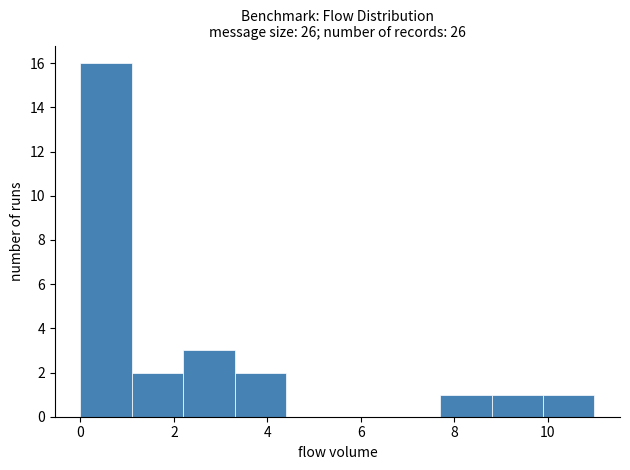

Reading left to right, transcribe this chart: for each bar, give the range it covers on the x-axis and its height. Neither the bar edges nor the heights are printed on the chart, so give them approximately, as read against the axes.

0.0 to 1.1: 16
1.1 to 2.2: 2
2.2 to 3.3: 3
3.3 to 4.4: 2
4.4 to 5.5: 0
5.5 to 6.6: 0
6.6 to 7.7: 0
7.7 to 8.8: 1
8.8 to 9.9: 1
9.9 to 11.0: 1